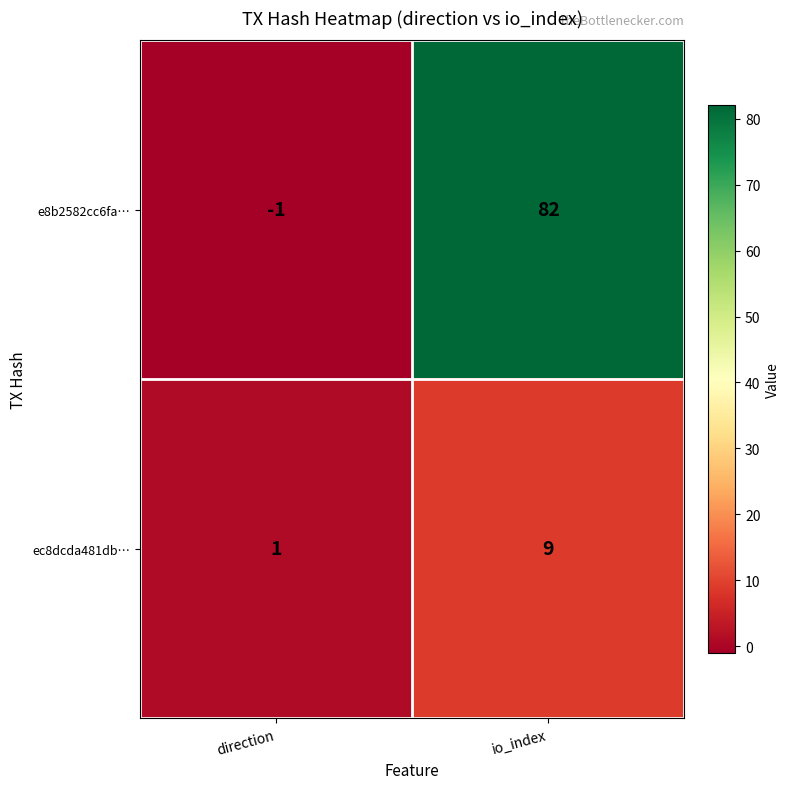

Is it true that e8b2582cc6fa… equals 82 at io_index?

True